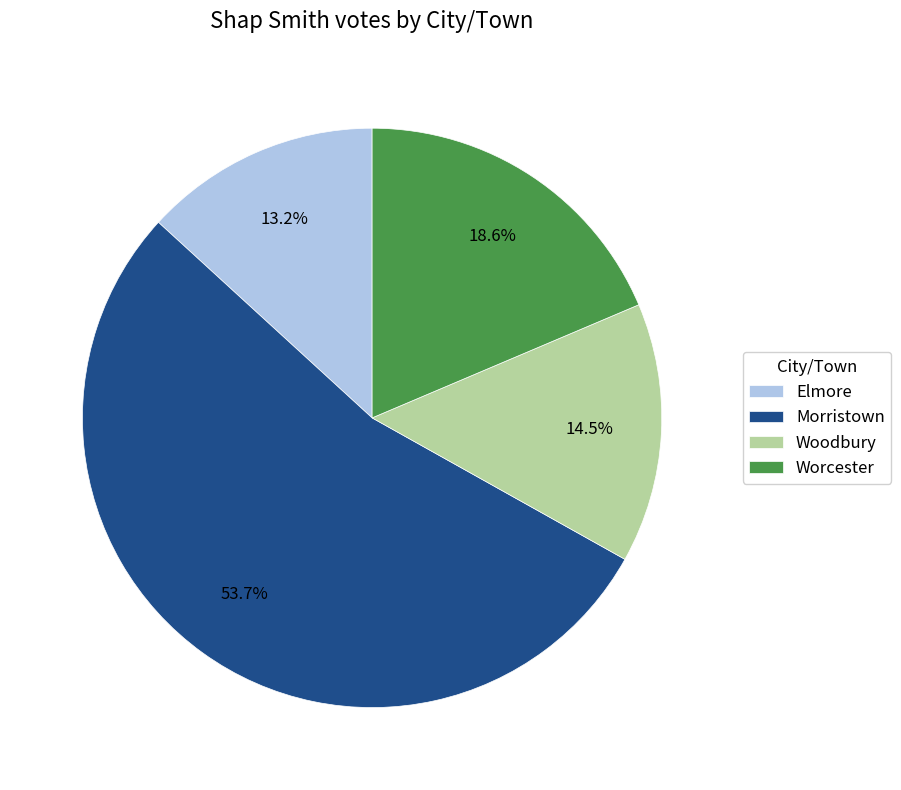

Is it true that Elmore is 27% of the pie?

False